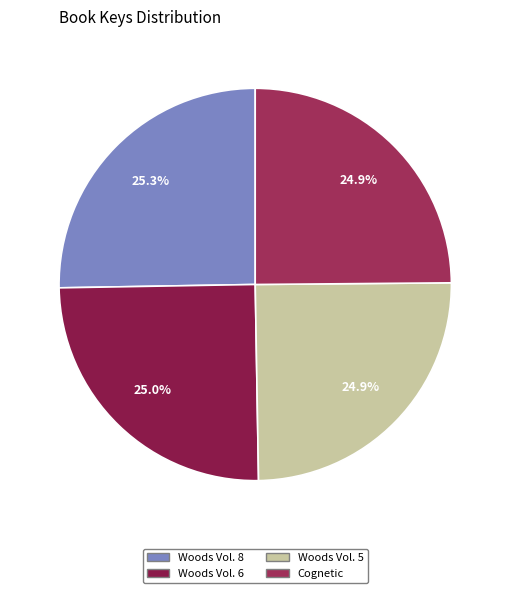

Count the number of slices in the pie.

4